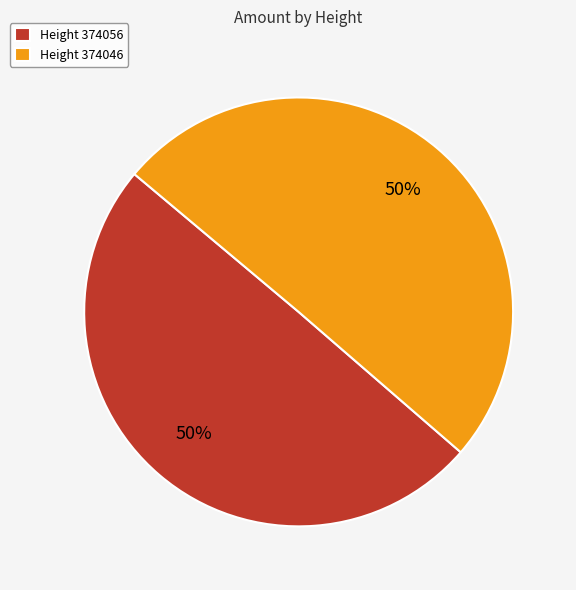

To the nearest percent, what is the combined percentage of Height 374046 and Height 374056?

100%